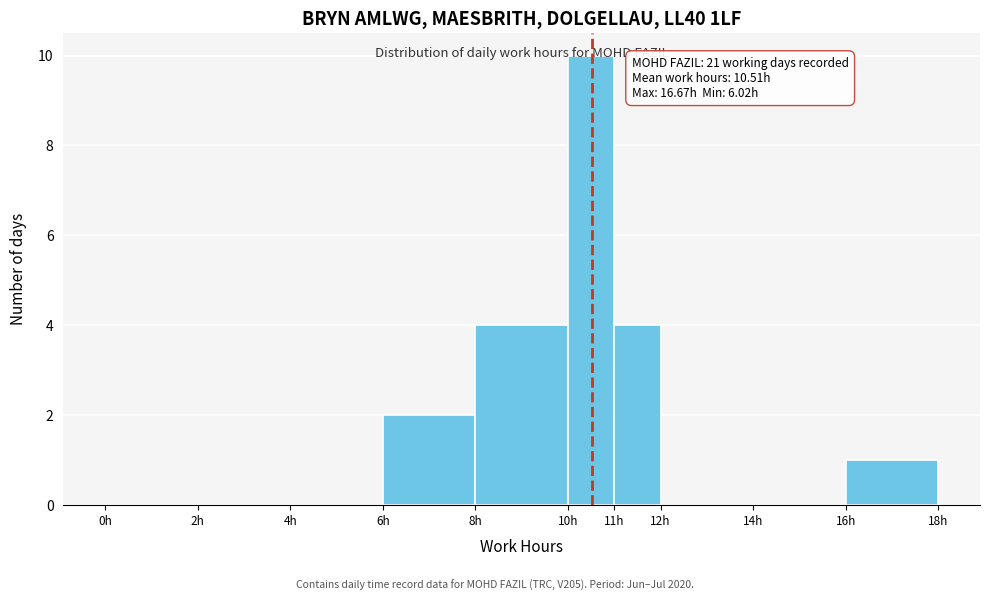

Which range on the x-axis has the tallest bar?

10 to 11